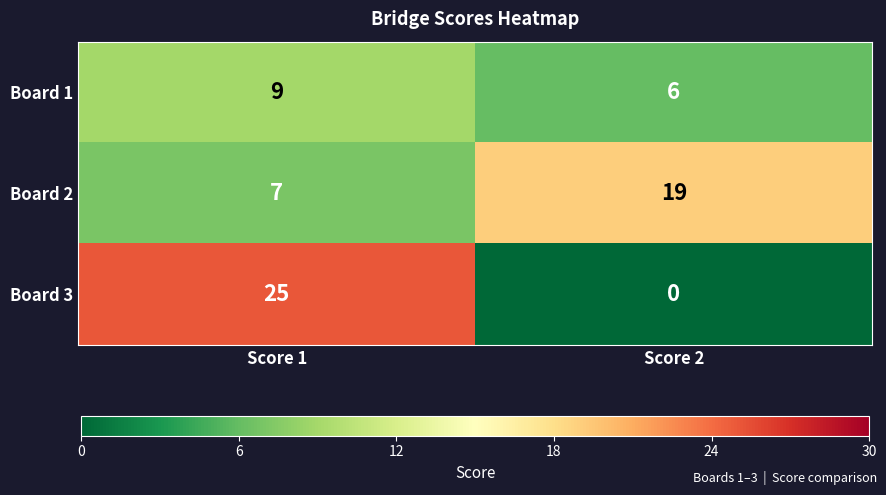

Rank the series at Score 2 from lowest to highest value.

Board 3, Board 1, Board 2